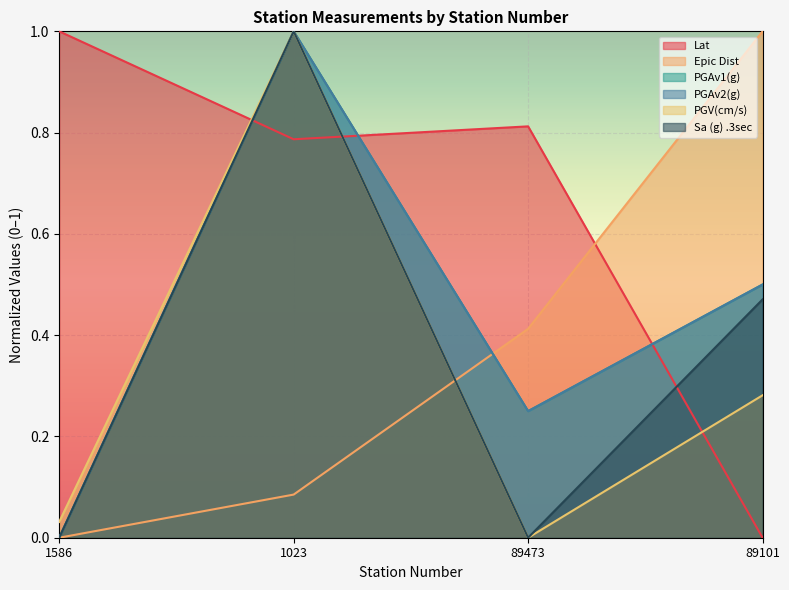

How many intersections are there between Epic Dist and PGV(cm/s)?

1